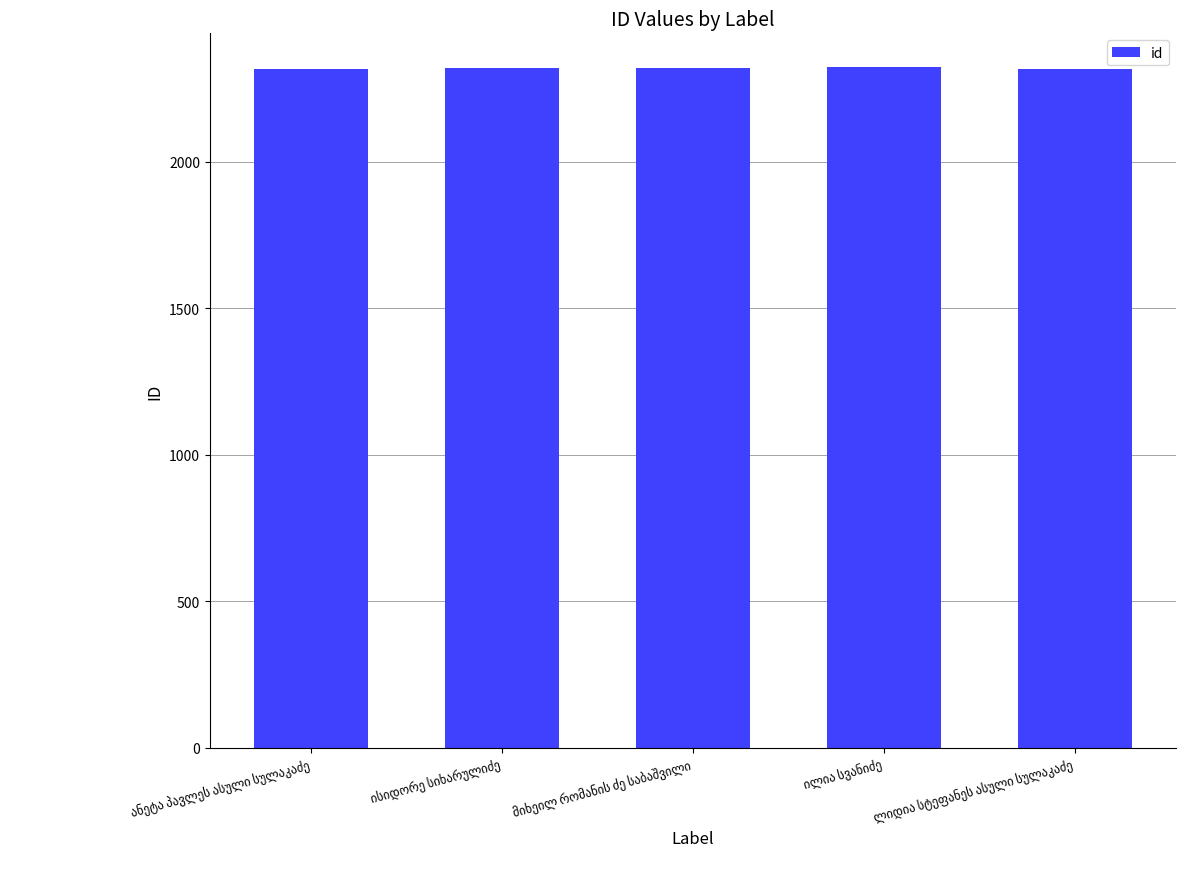

What is the value of the 2nd bar from the left?

2319